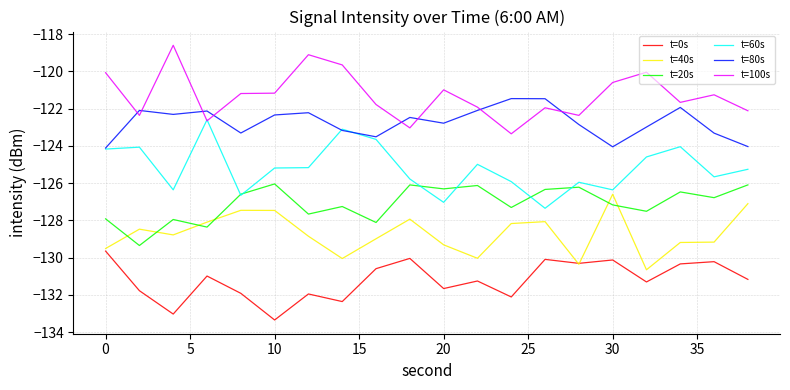

Which series has the largest total across all categories?

t=100s